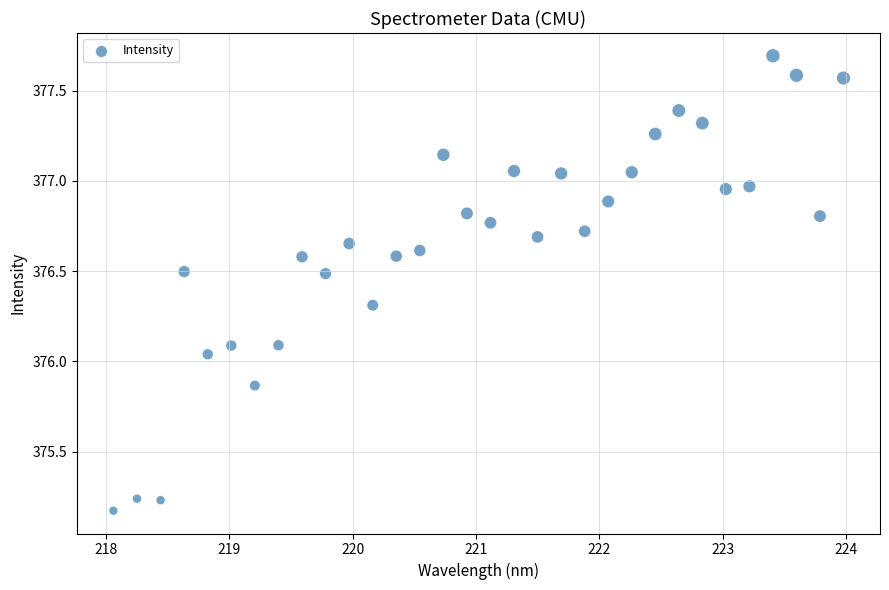

What is the range of X values (max minus min)?

5.9